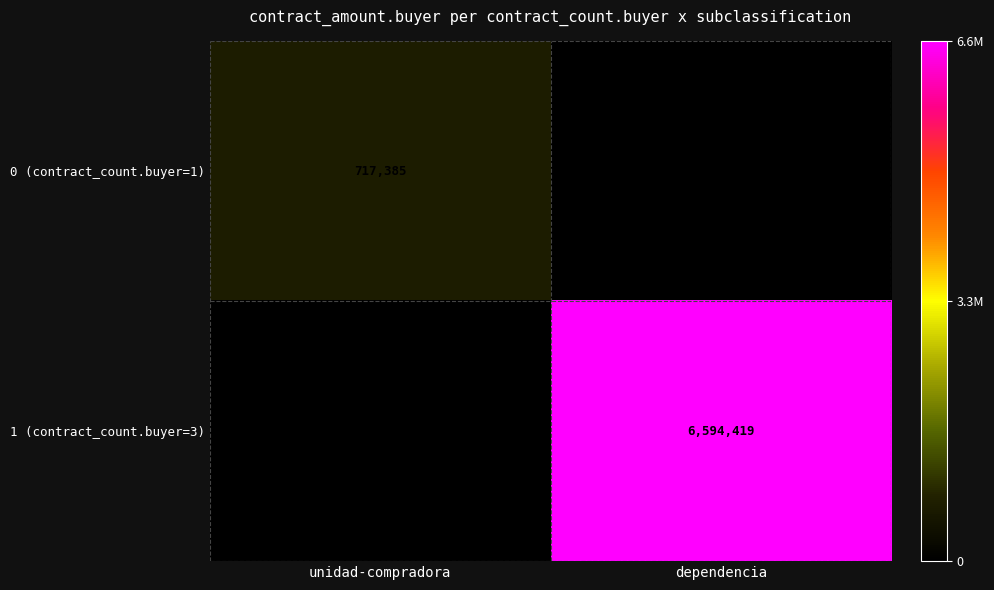

The 0 (contract_count.buyer=1) series shows 1092682 at unidad-compradora. True or false?

False